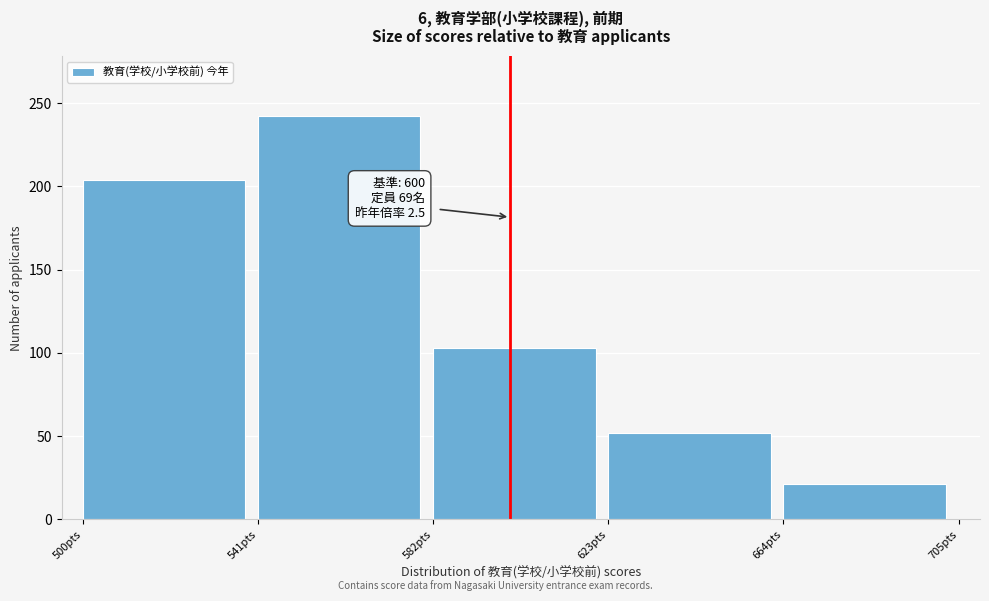

Reading left to right, extract all data points from this chart.

204	242	103	52	21